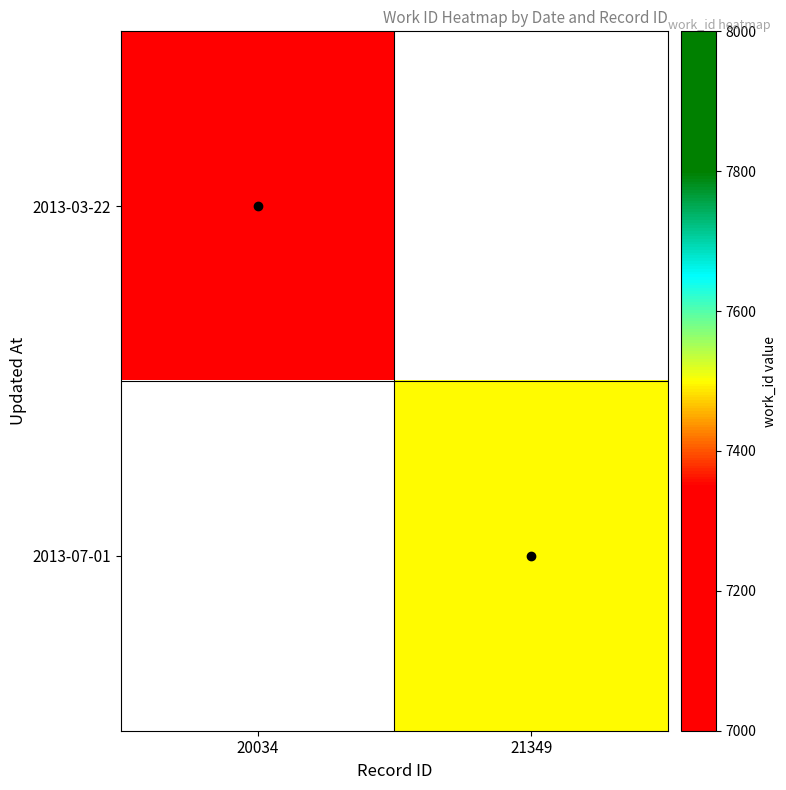

Count the number of data series in this chart.

2